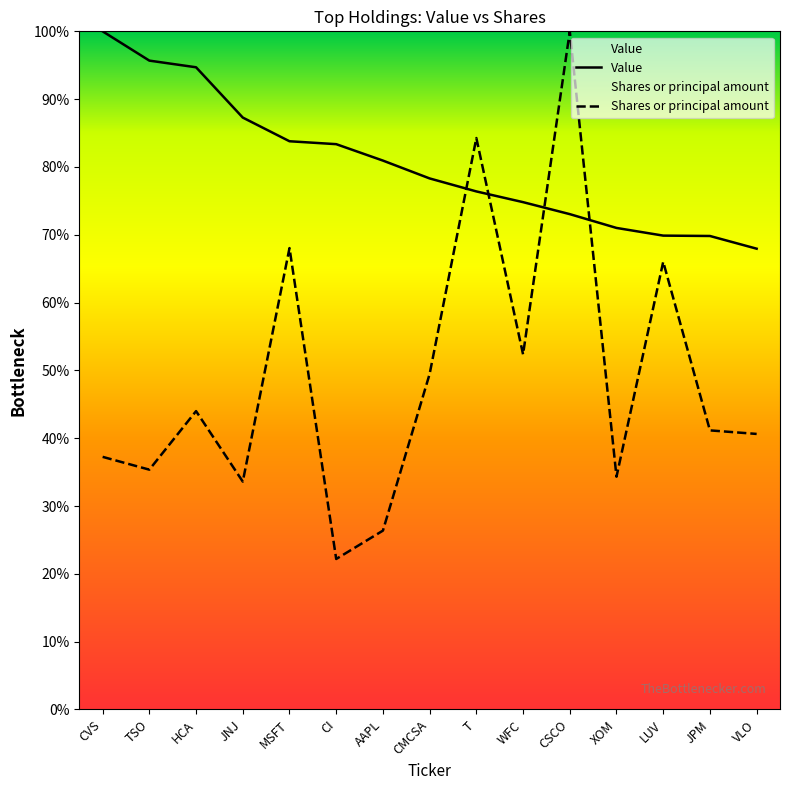

What is the label of the 6th point from the right?

WFC